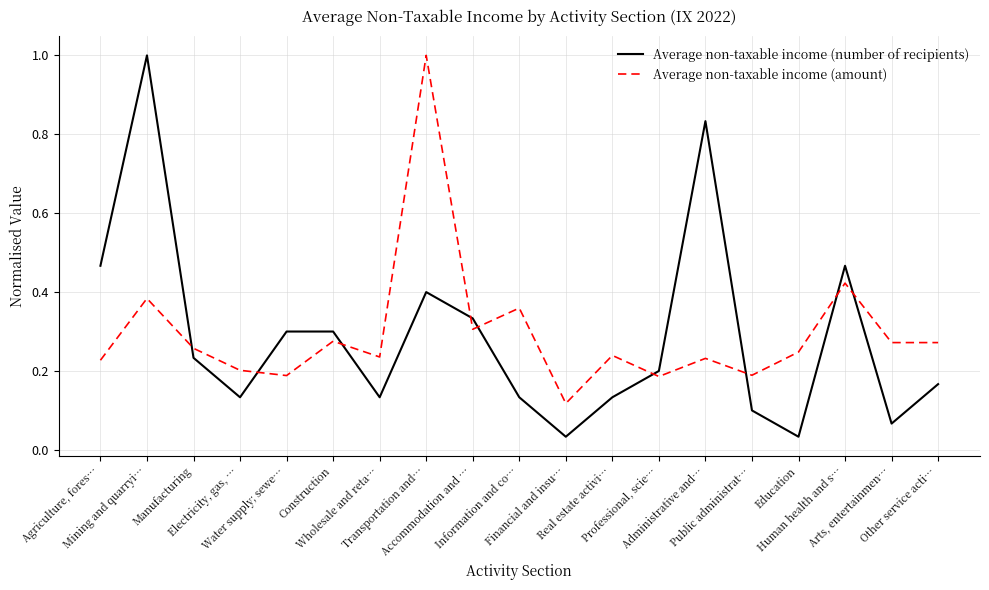

How many Average non-taxable income (amount) values are between 0 and 1?

19